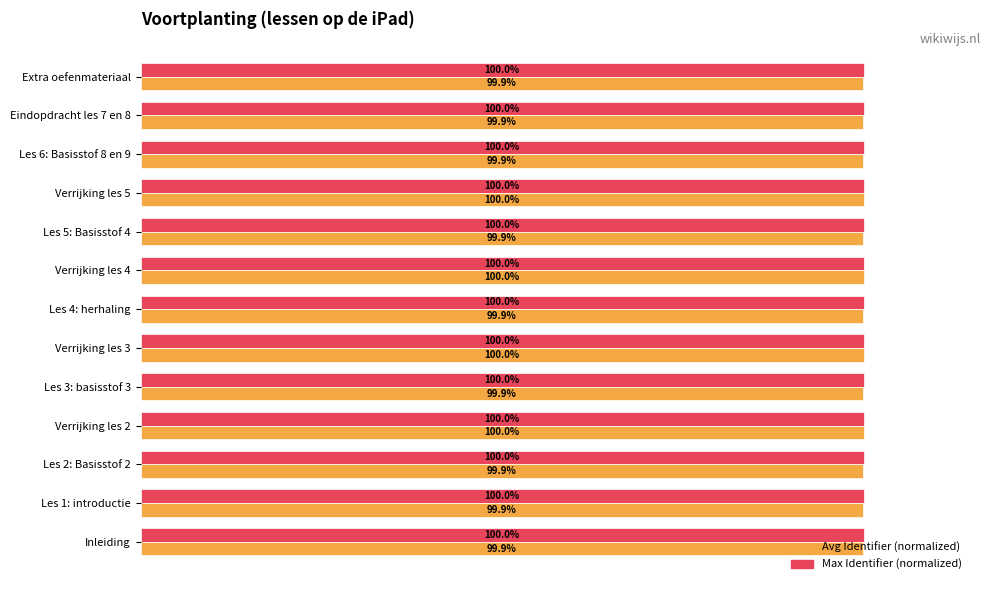

Which series has the largest range (max minus min)?

Avg Identifier (normalized)